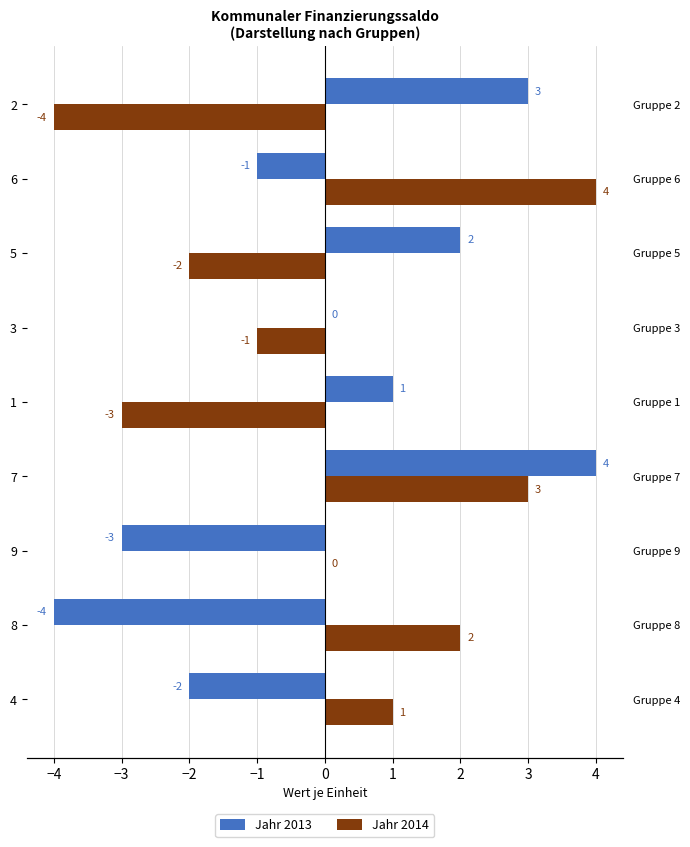

What is the minimum value shown in the chart?

-4